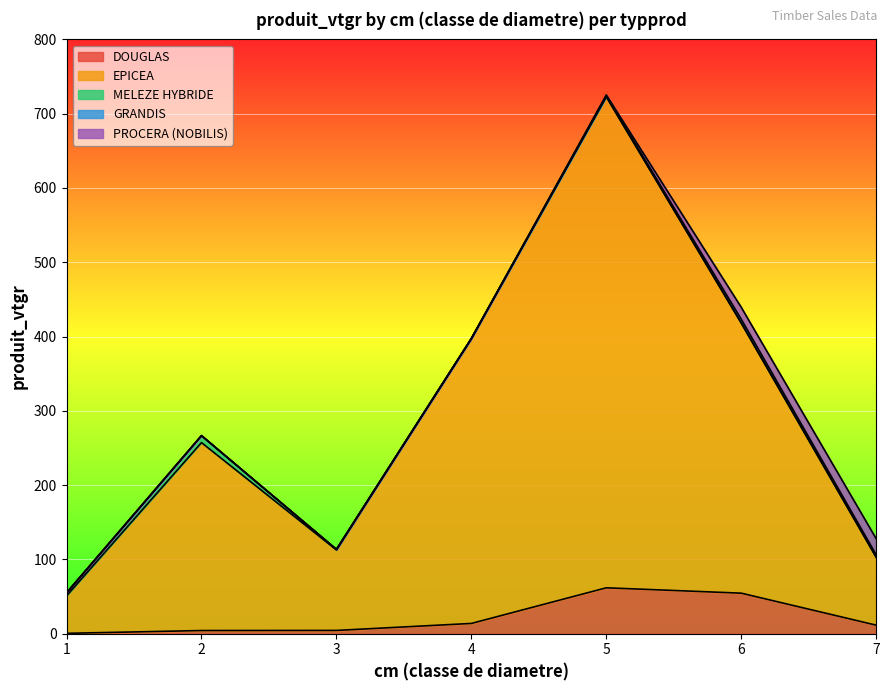

Where do MELEZE HYBRIDE and PROCERA (NOBILIS) first cross each other?

4 and 5